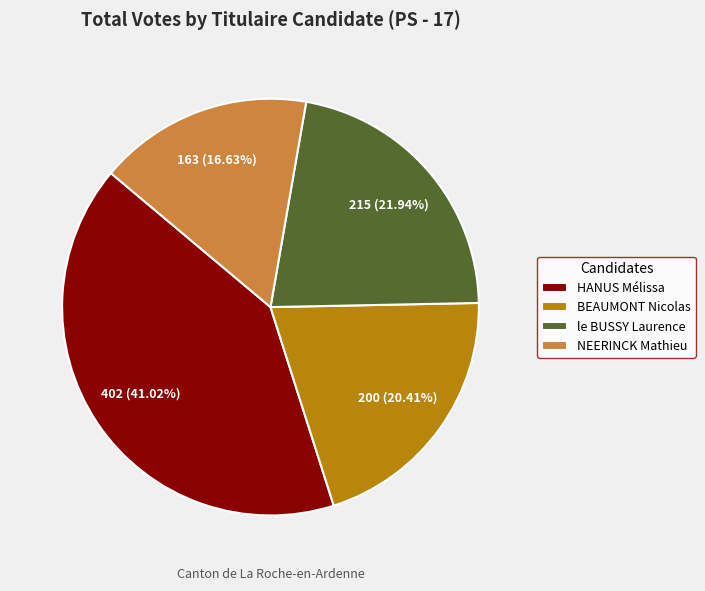

Is it true that BEAUMONT Nicolas is 8% of the pie?

False